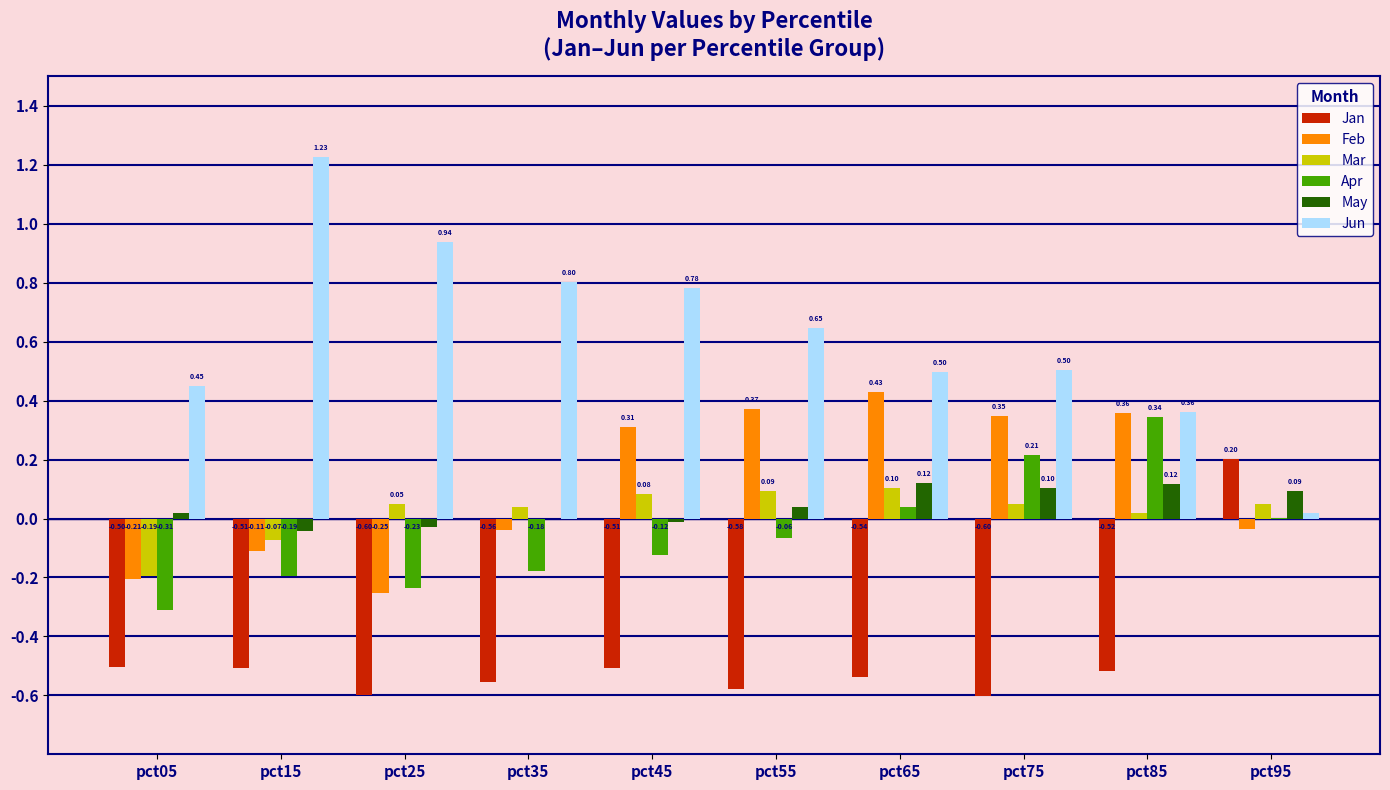

What is the approximate value of Jan at pct95?

0.2